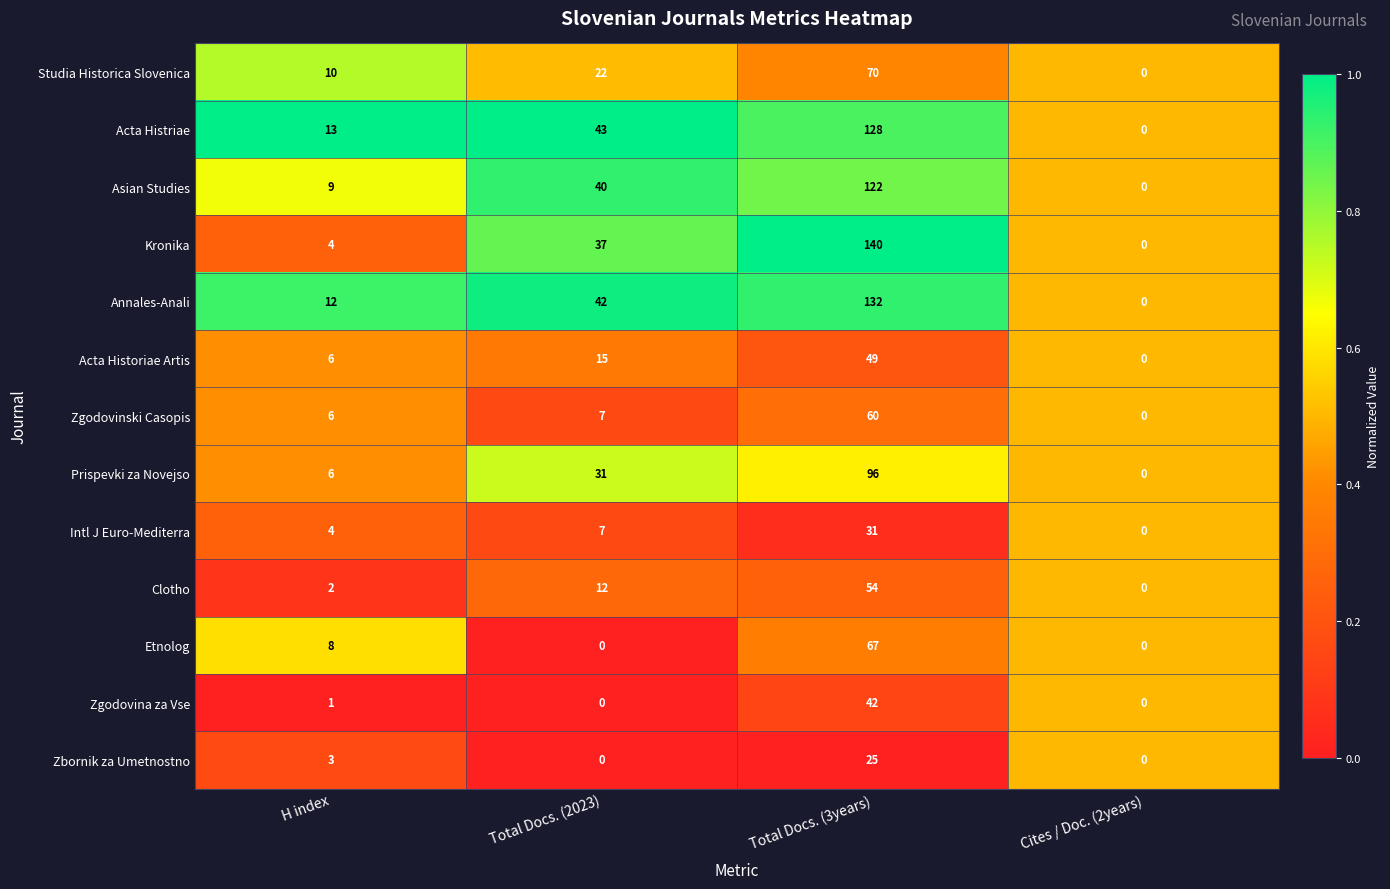

How many distinct data groups are displayed?

13